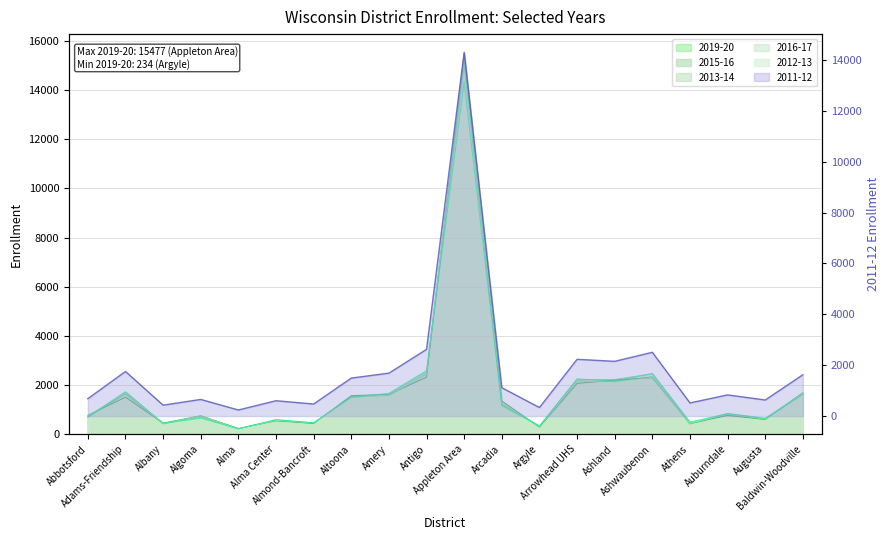

True or false: 2015-16 and 2019-20 intersect in this chart.

True